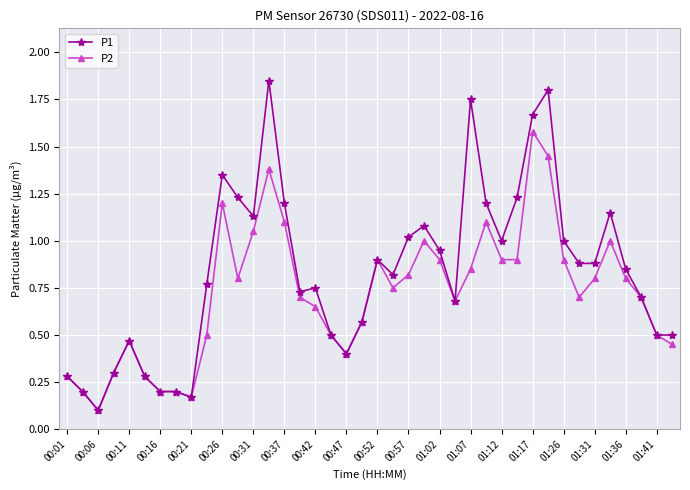

True or false: P2 has more than 0 points higher than both neighbors.

True